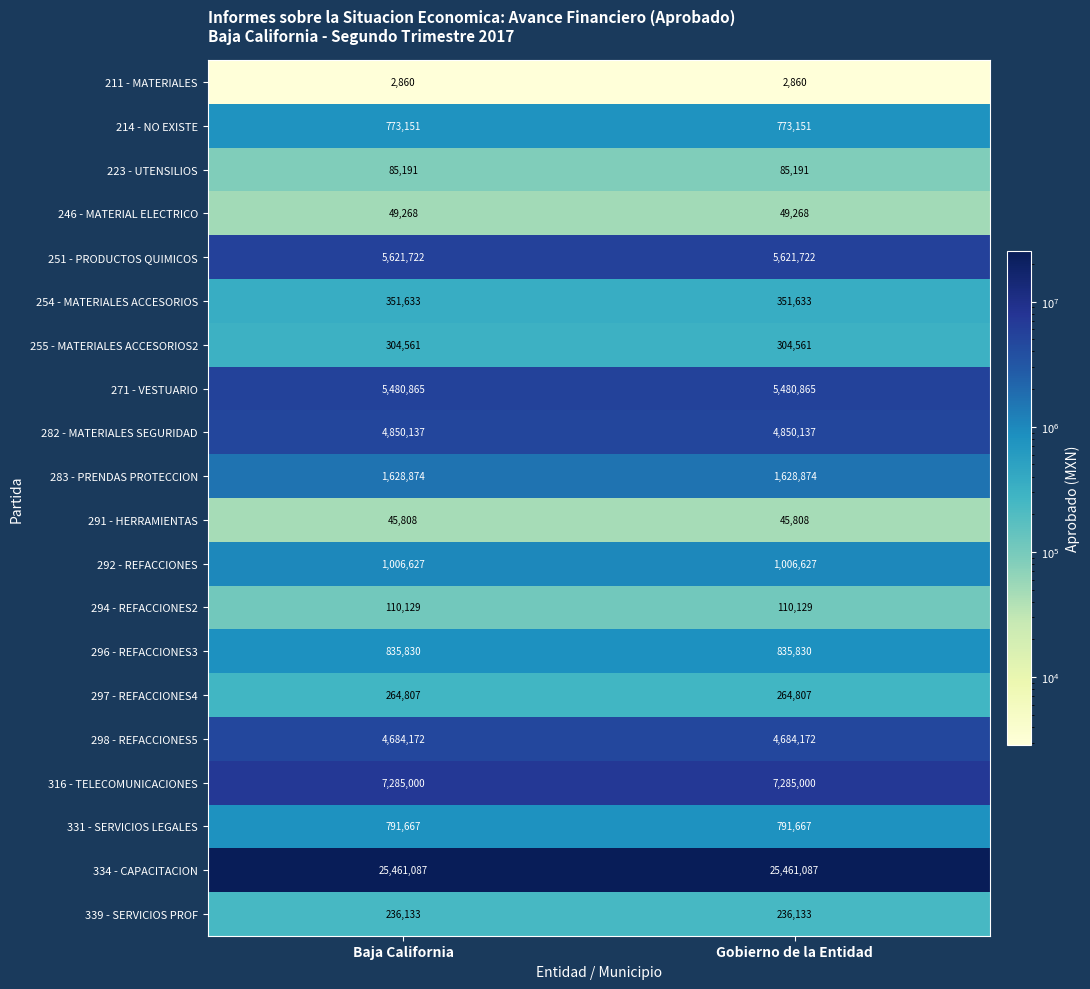

The value of 282 - MATERIALES SEGURIDAD at Baja California is 7202807. True or false?

False